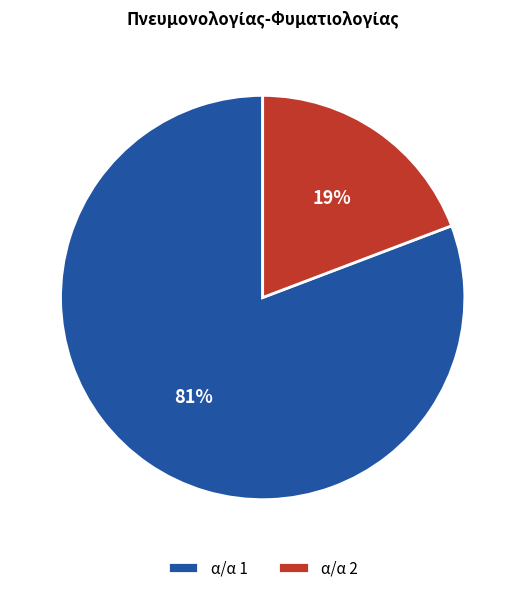

To the nearest percent, what portion does α/α 2 represent?

19%